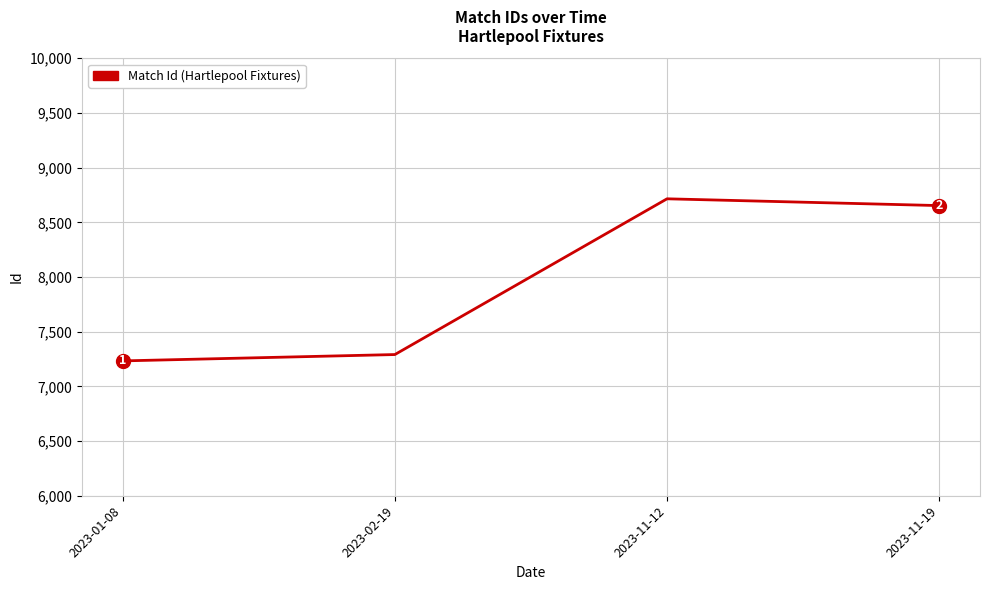

At which category does the chart reach its minimum across all series?

2023-01-08